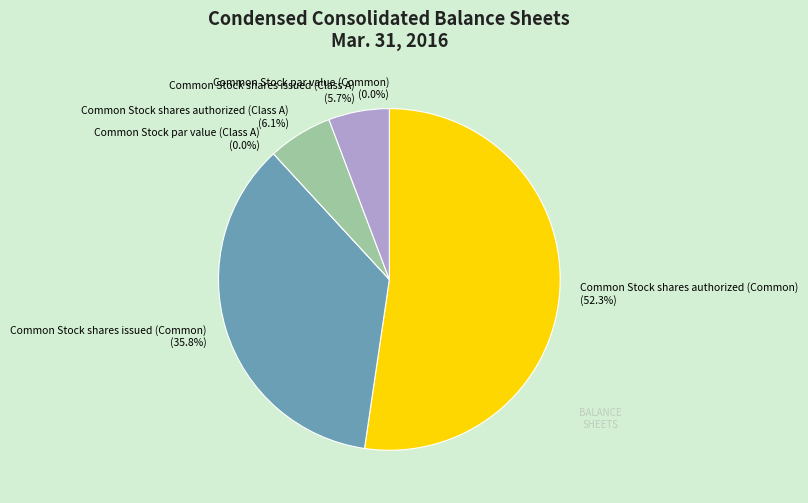

Is it true that Common Stock par value (Class A) is 7% of the pie?

False